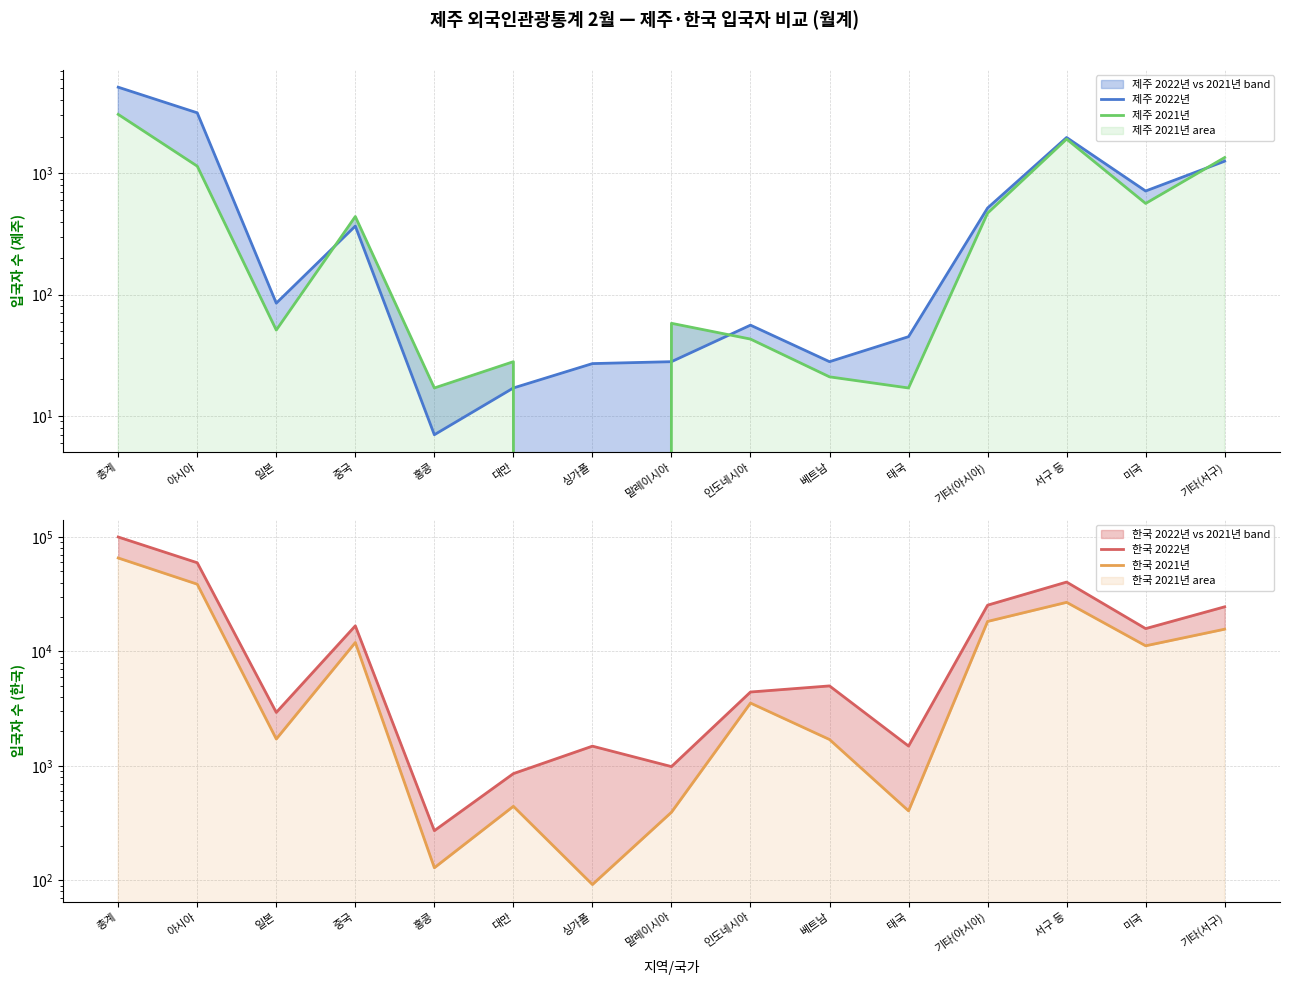

The 한국 2021년 series shows 51135 at 아시아. True or false?

False